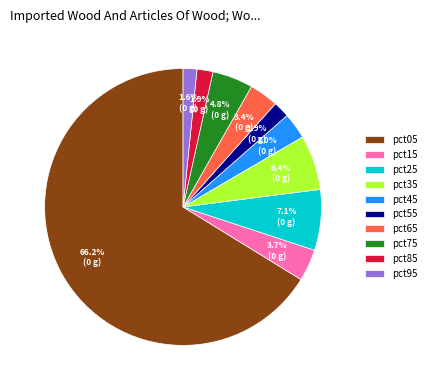

Between pct05 and pct85, which is larger?

pct05